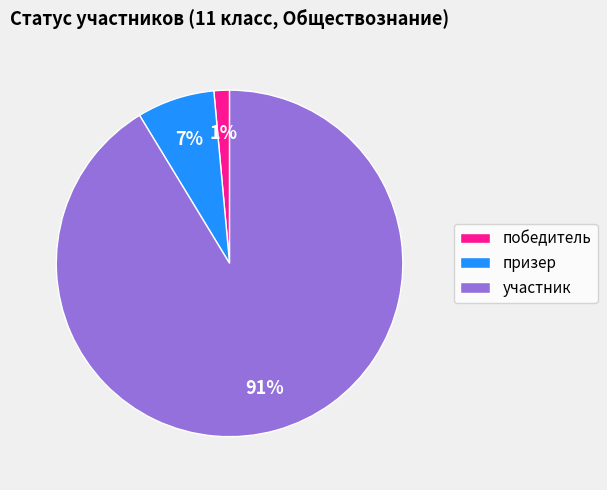

Does участник account for over 50% of the chart?

Yes